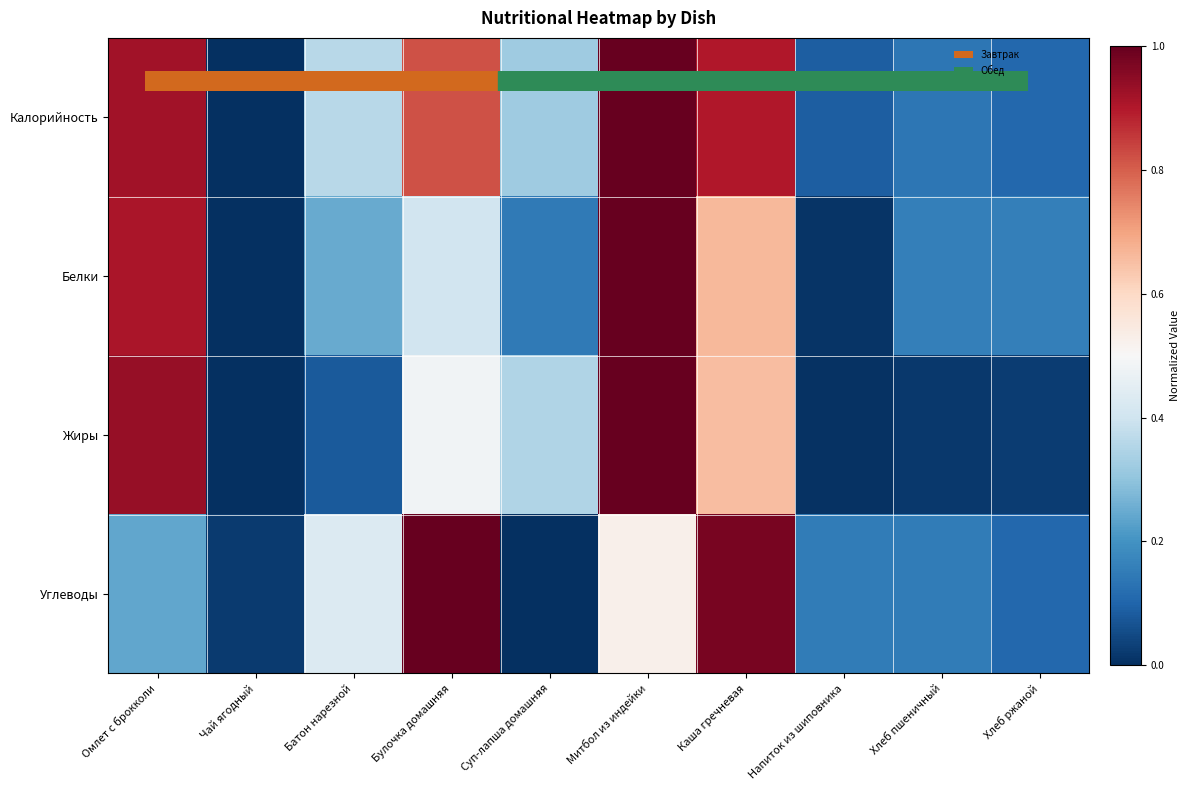

Reading left to right, what are all the values shown in this chart?

Калорийность: Омлет с брокколи=0.9	Чай ягодный=0.0	Батон нарезной=0.4	Булочка домашняя=0.8	Суп-лапша домашняя=0.3	Митбол из индейки=1.0	Каша гречневая=0.9	Напиток из шиповника=0.1	Хлеб пшеничный=0.1	Хлеб ржаной=0.1
Белки: Омлет с брокколи=0.9	Чай ягодный=0.0	Батон нарезной=0.2	Булочка домашняя=0.4	Суп-лапша домашняя=0.1	Митбол из индейки=1.0	Каша гречневая=0.7	Напиток из шиповника=0.0	Хлеб пшеничный=0.2	Хлеб ржаной=0.2
Жиры: Омлет с брокколи=0.9	Чай ягодный=0.0	Батон нарезной=0.1	Булочка домашняя=0.5	Суп-лапша домашняя=0.3	Митбол из индейки=1.0	Каша гречневая=0.7	Напиток из шиповника=0.0	Хлеб пшеничный=0.0	Хлеб ржаной=0.0
Углеводы: Омлет с брокколи=0.2	Чай ягодный=0.0	Батон нарезной=0.4	Булочка домашняя=1.0	Суп-лапша домашняя=0.0	Митбол из индейки=0.5	Каша гречневая=1.0	Напиток из шиповника=0.2	Хлеб пшеничный=0.1	Хлеб ржаной=0.1